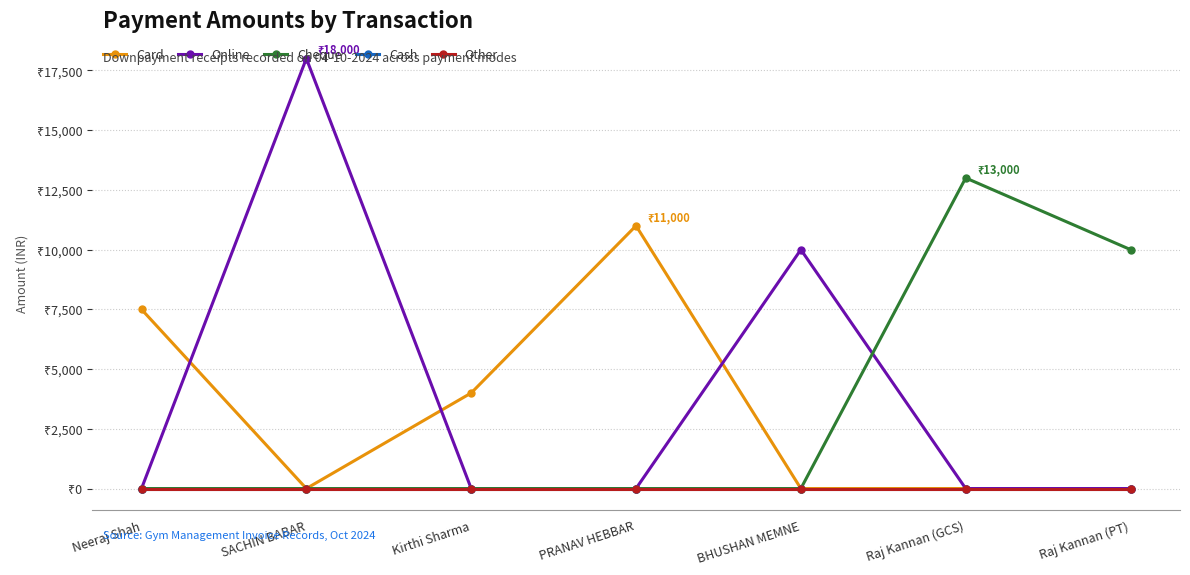

Reading right to left, transcribe all the data shown in this chart.

Card: 0	0	0	11000	4000	0	7500
Online: 0	0	10000	0	0	18000	0
Cheque: 10000	13000	0	0	0	0	0
Cash: 0	0	0	0	0	0	0
Other: 0	0	0	0	0	0	0